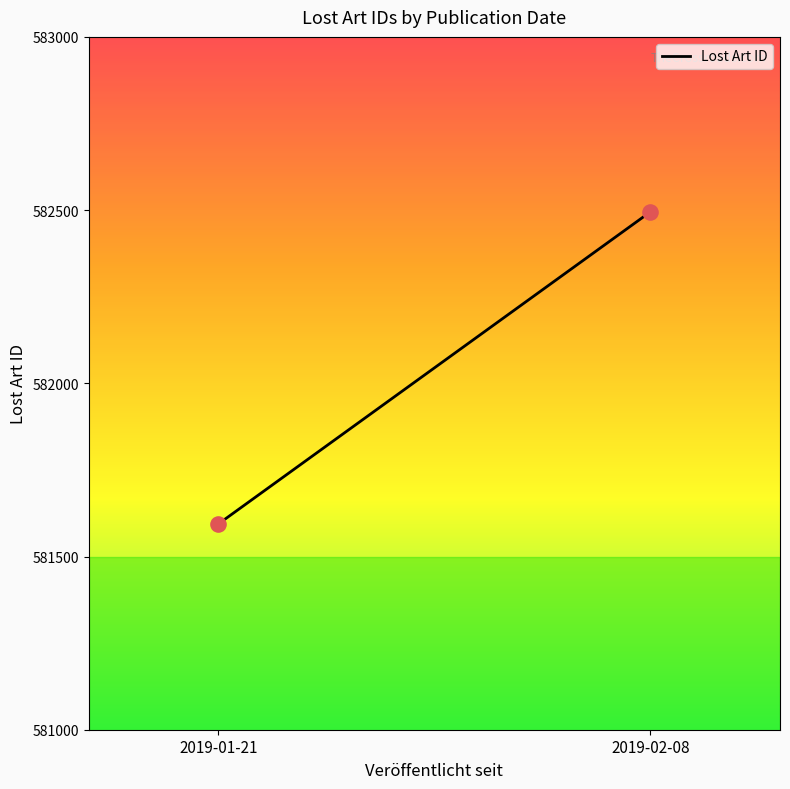

What is the range of Y values (max minus min)?

901